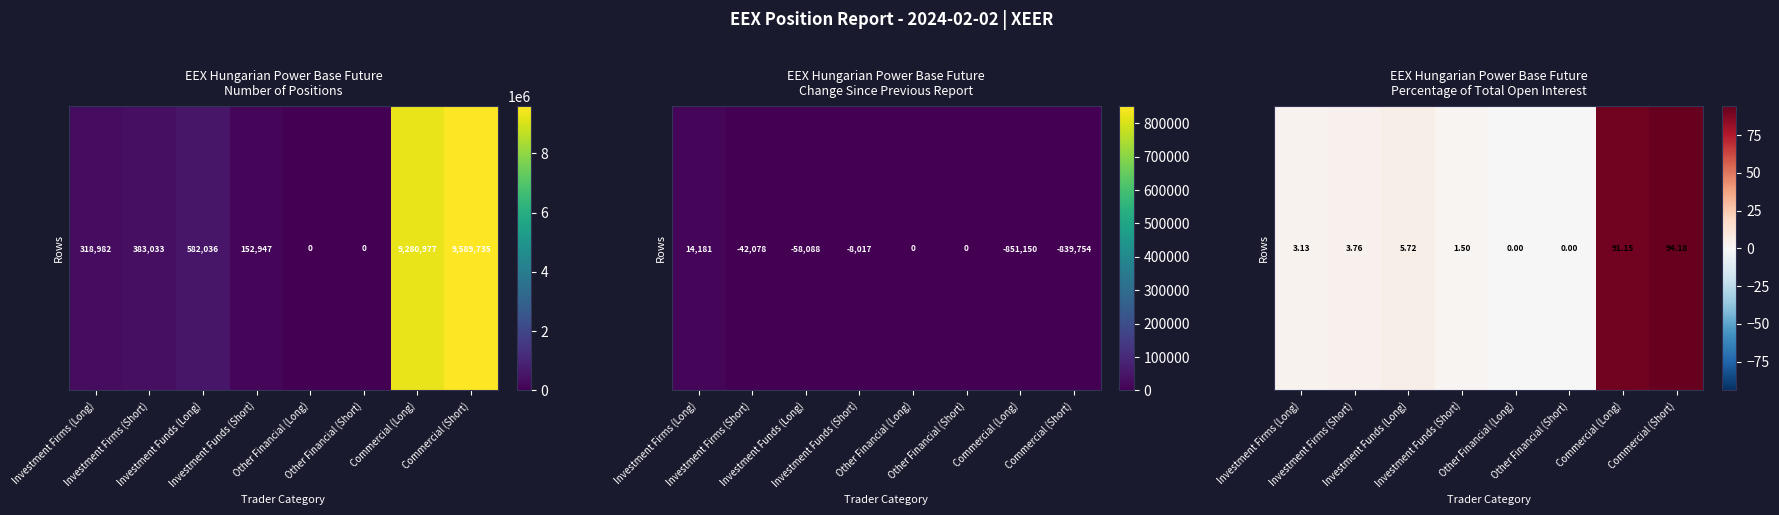

At how many categories does at least one series exceed 50?

2